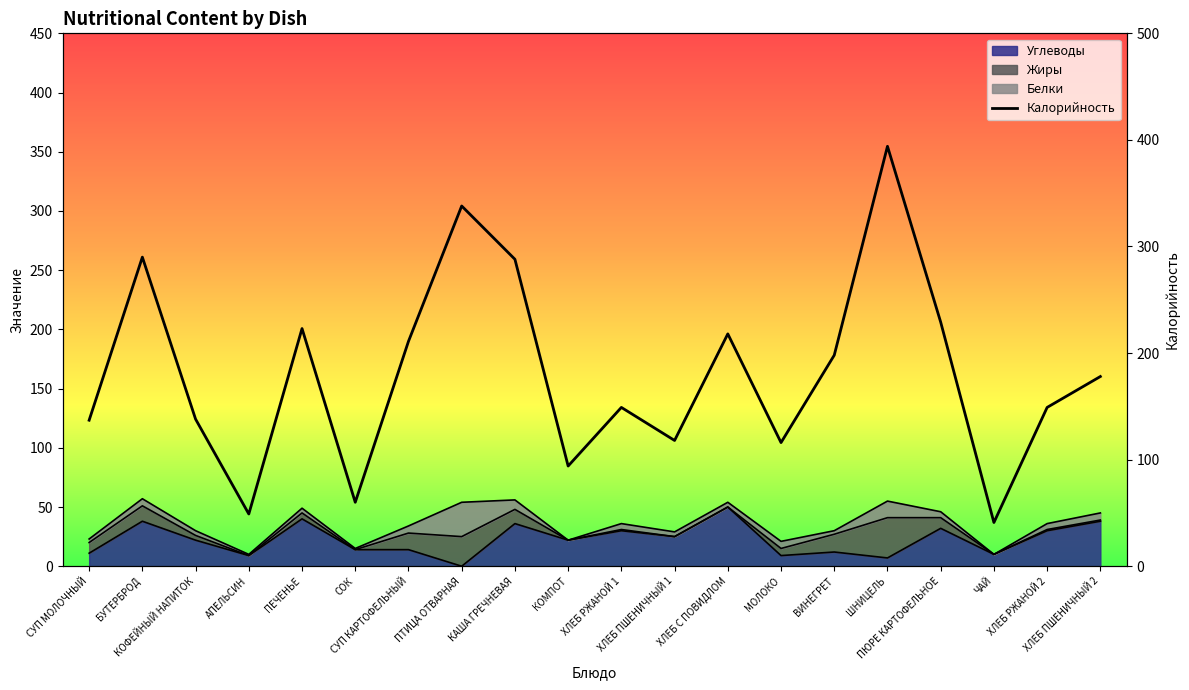

Does the chart display data point markers on the line(s)?

No